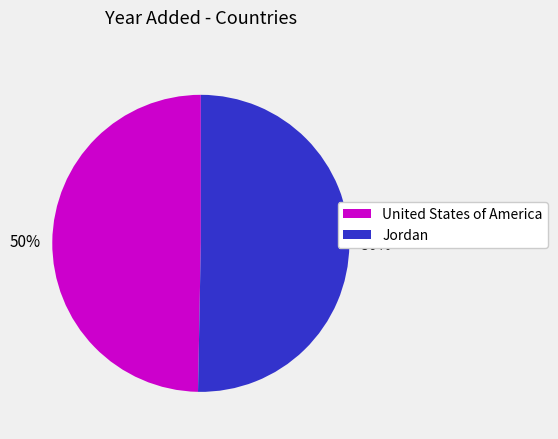

To the nearest percent, what portion does Jordan represent?

50%